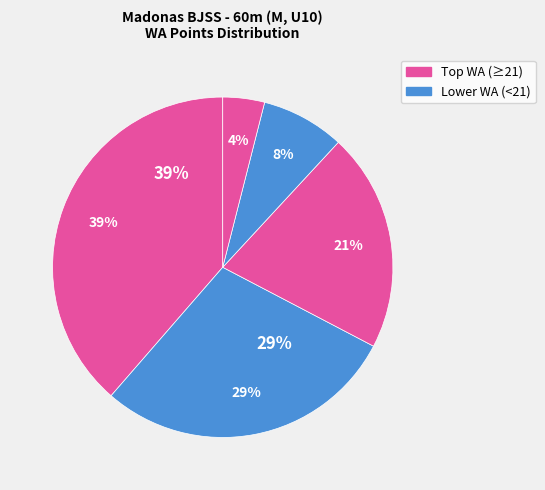

How many segments does this pie chart have?

5